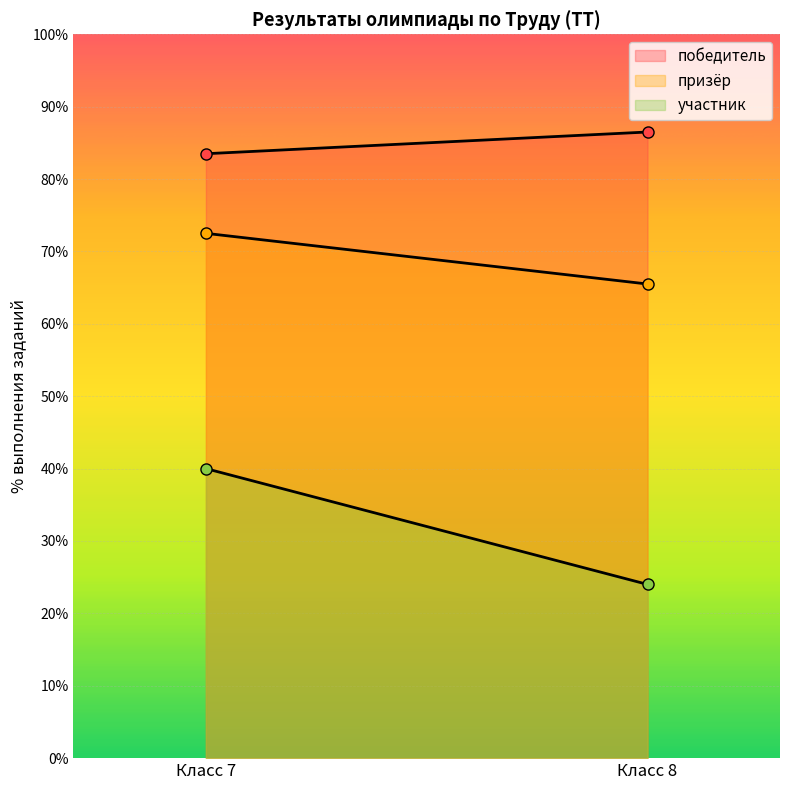

The призёр series shows 104.6 at Класс 8. True or false?

False